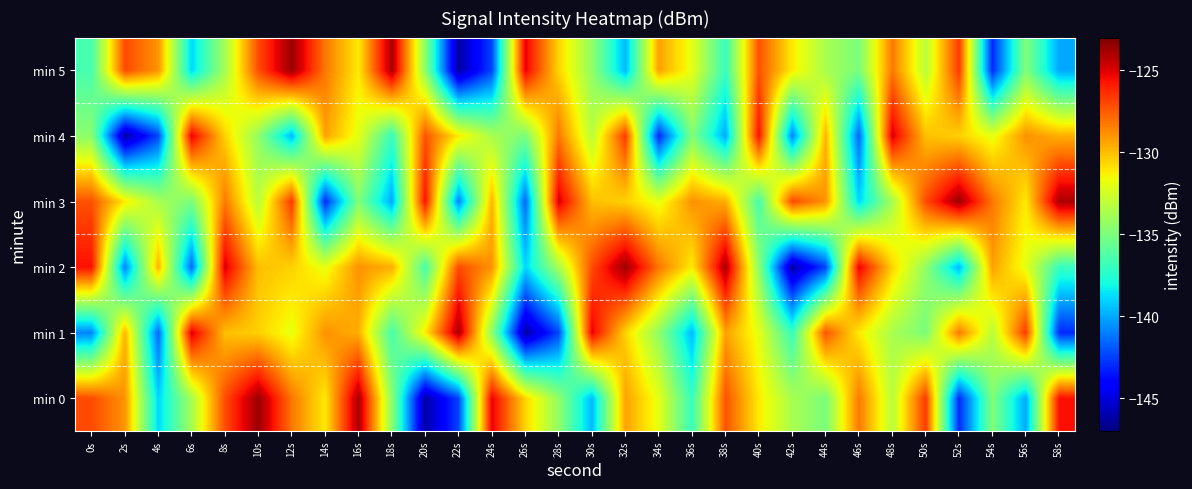

Reading left to right, transcribe all the data shown in this chart.

min 0: 0s=-127.1	2s=-128.9	4s=-138.9	6s=-133.8	8s=-127.1	10s=-123.6	12s=-128.2	14s=-131.2	16s=-123.9	18s=-134.5	20s=-146.2	22s=-142.3	24s=-125.1	26s=-130.6	28s=-134.4	30s=-139.6	32s=-129.3	34s=-131.9	36s=-137.0	38s=-127.3	40s=-131.1	42s=-133.7	44s=-135.0	46s=-128.3	48s=-133.2	50s=-126.6	52s=-143.0	54s=-134.8	56s=-140.0	58s=-125.6
min 1: 0s=-140.9	2s=-129.7	4s=-141.6	6s=-124.9	8s=-130.1	10s=-130.5	12s=-131.9	14s=-128.9	16s=-129.6	18s=-136.5	20s=-131.2	22s=-123.9	24s=-134.5	26s=-146.2	28s=-142.3	30s=-125.1	32s=-130.6	34s=-134.4	36s=-139.6	38s=-129.3	40s=-131.9	42s=-137.0	44s=-127.3	46s=-131.1	48s=-133.7	50s=-135.0	52s=-128.3	54s=-133.2	56s=-126.6	58s=-143.0
min 2: 0s=-125.6	2s=-140.9	4s=-129.7	6s=-141.6	8s=-124.9	10s=-130.1	12s=-130.5	14s=-131.9	16s=-128.9	18s=-129.6	20s=-136.5	22s=-127.1	24s=-128.9	26s=-138.9	28s=-133.8	30s=-127.1	32s=-123.6	34s=-128.2	36s=-131.2	38s=-123.9	40s=-134.5	42s=-146.2	44s=-142.3	46s=-125.1	48s=-130.6	50s=-134.4	52s=-139.6	54s=-129.3	56s=-131.9	58s=-137.0
min 3: 0s=-127.3	2s=-131.1	4s=-133.7	6s=-135.0	8s=-128.3	10s=-133.2	12s=-126.6	14s=-143.0	16s=-134.8	18s=-140.0	20s=-125.6	22s=-140.9	24s=-129.7	26s=-141.6	28s=-124.9	30s=-130.1	32s=-130.5	34s=-131.9	36s=-128.9	38s=-129.6	40s=-136.5	42s=-127.1	44s=-128.9	46s=-138.9	48s=-133.8	50s=-127.1	52s=-123.6	54s=-128.2	56s=-131.2	58s=-123.9
min 4: 0s=-134.5	2s=-146.2	4s=-142.3	6s=-125.1	8s=-130.6	10s=-134.4	12s=-139.6	14s=-129.3	16s=-131.9	18s=-137.0	20s=-127.3	22s=-131.1	24s=-133.7	26s=-135.0	28s=-128.3	30s=-133.2	32s=-126.6	34s=-143.0	36s=-134.8	38s=-140.0	40s=-125.6	42s=-140.9	44s=-129.7	46s=-141.6	48s=-124.9	50s=-130.1	52s=-130.5	54s=-131.9	56s=-128.9	58s=-129.6
min 5: 0s=-136.5	2s=-127.1	4s=-128.9	6s=-138.9	8s=-133.8	10s=-127.1	12s=-123.6	14s=-128.2	16s=-131.2	18s=-123.9	20s=-134.5	22s=-146.2	24s=-142.3	26s=-125.1	28s=-130.6	30s=-134.4	32s=-139.6	34s=-129.3	36s=-131.9	38s=-137.0	40s=-127.3	42s=-131.1	44s=-133.7	46s=-135.0	48s=-128.3	50s=-133.2	52s=-126.6	54s=-143.0	56s=-134.8	58s=-140.0